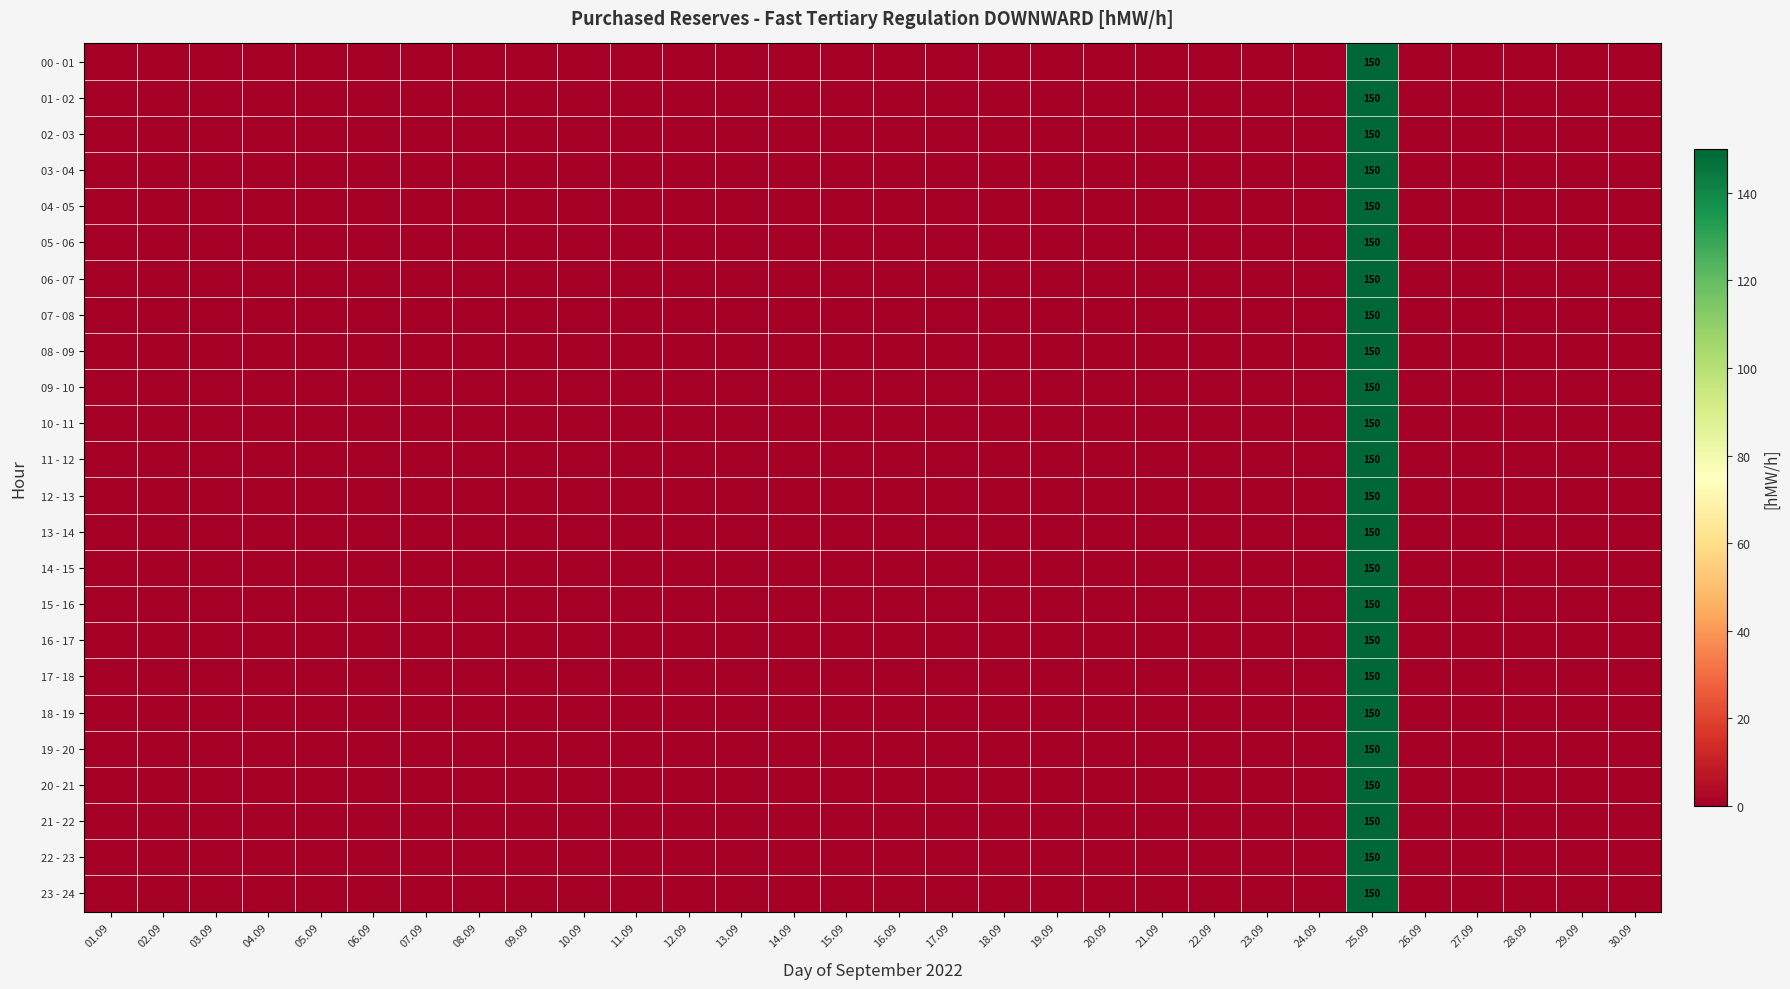

Which series has the largest range (max minus min)?

00 - 01